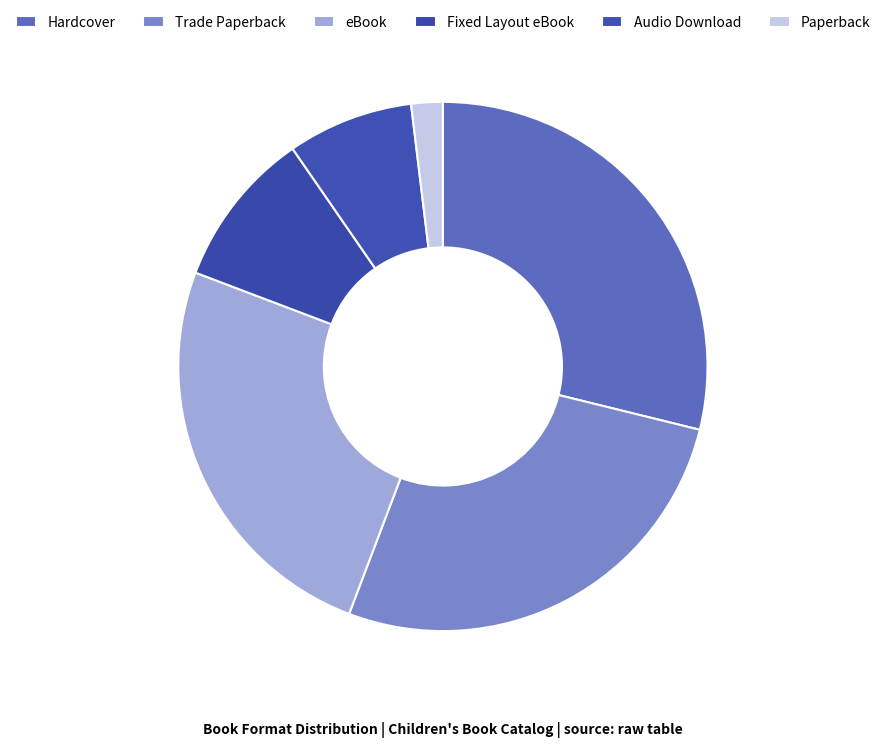

Is it true that eBook is 25% of the pie?

True